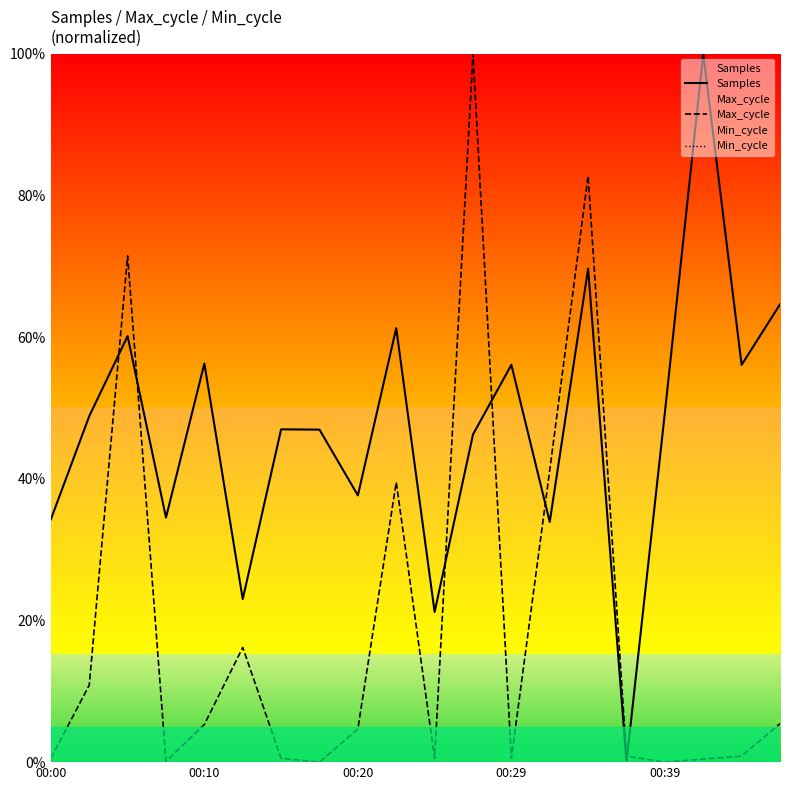

What is the average value of the Max_cycle series?

19.1